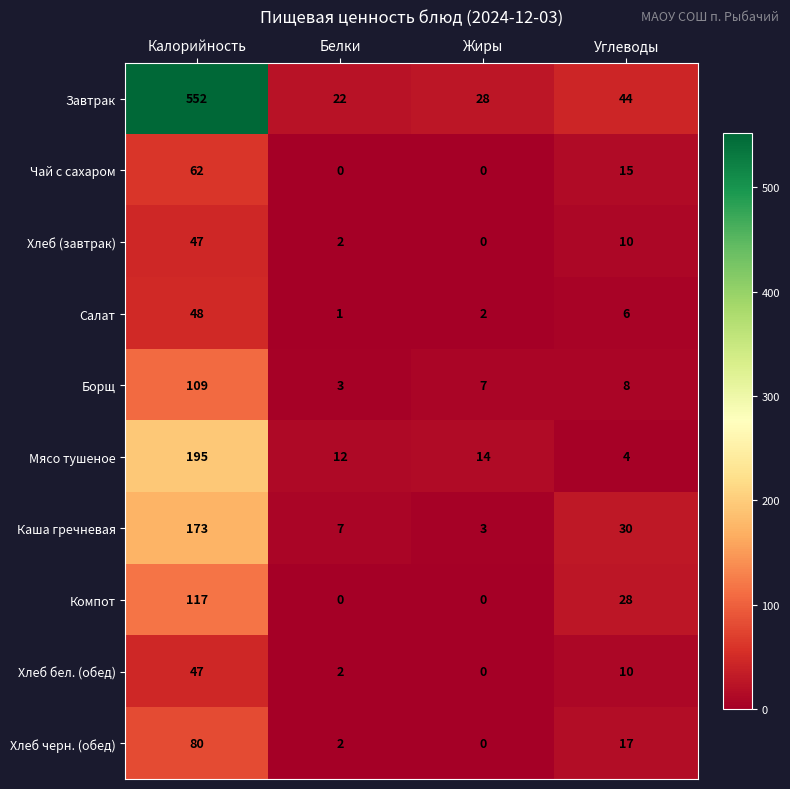

How many categories are shown in the chart?

4